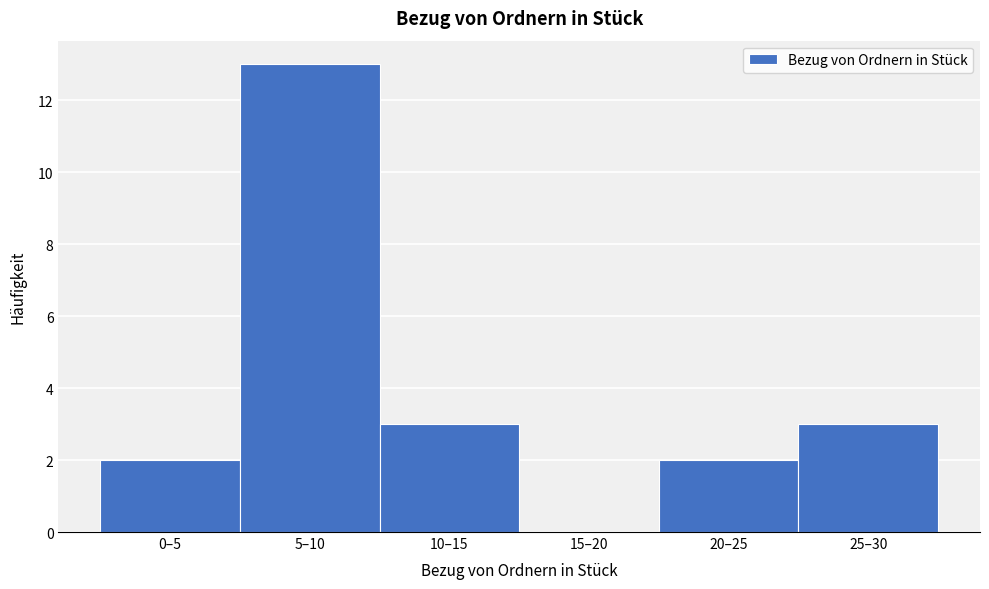

Reading left to right, transcribe all the data shown in this chart.

0–5=2	5–10=13	10–15=3	15–20=0	20–25=2	25–30=3